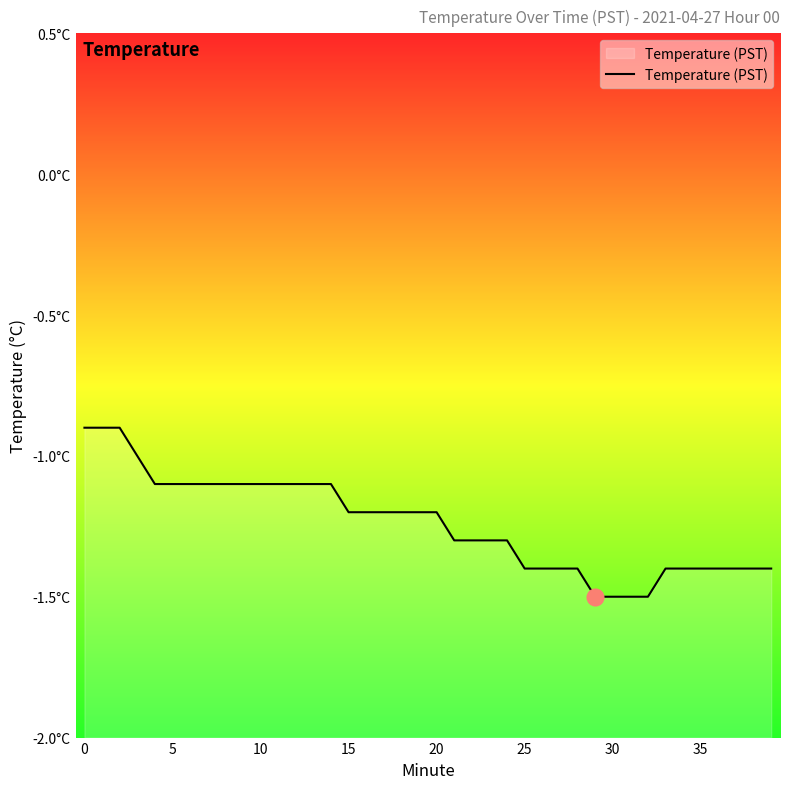

Reading left to right, what are all the values shown in this chart?

-0.9	-0.9	-0.9	-1.0	-1.1	-1.1	-1.1	-1.1	-1.1	-1.1	-1.1	-1.1	-1.1	-1.1	-1.1	-1.2	-1.2	-1.2	-1.2	-1.2	-1.2	-1.3	-1.3	-1.3	-1.3	-1.4	-1.4	-1.4	-1.4	-1.5	-1.5	-1.5	-1.5	-1.4	-1.4	-1.4	-1.4	-1.4	-1.4	-1.4